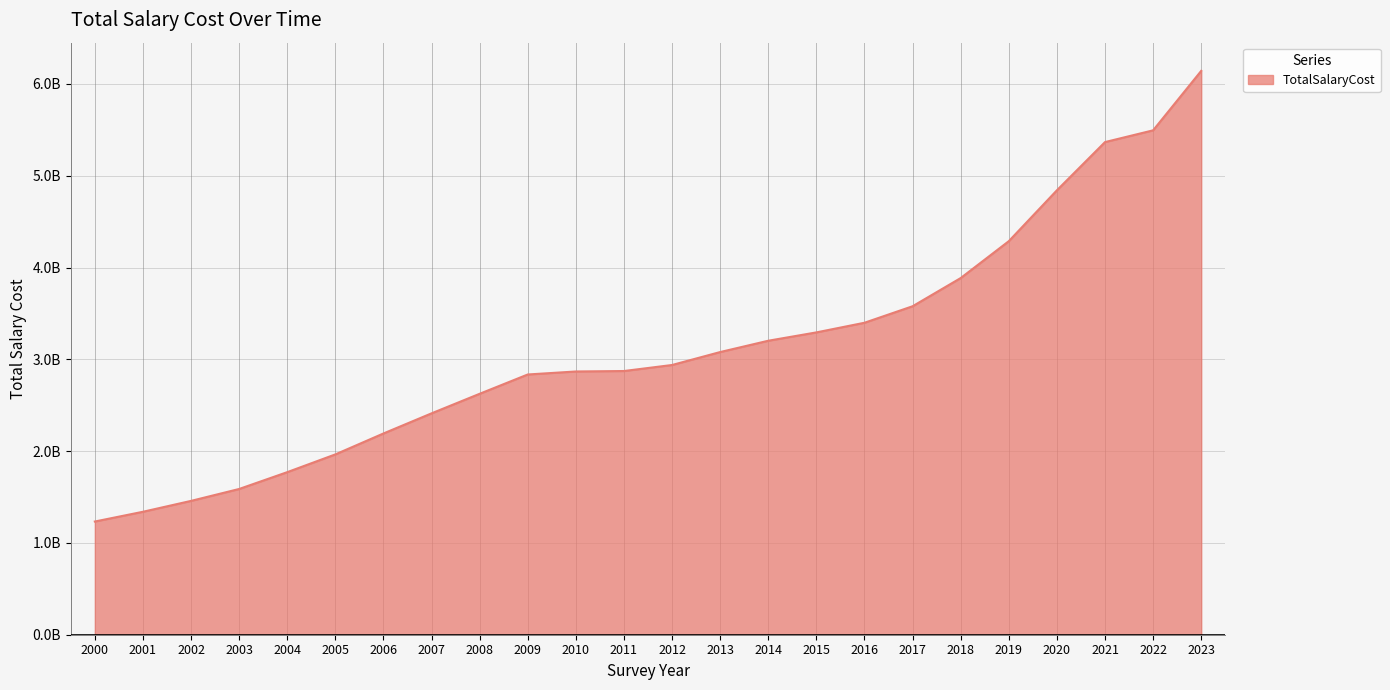

Which label corresponds to the largest value in the chart?

2023